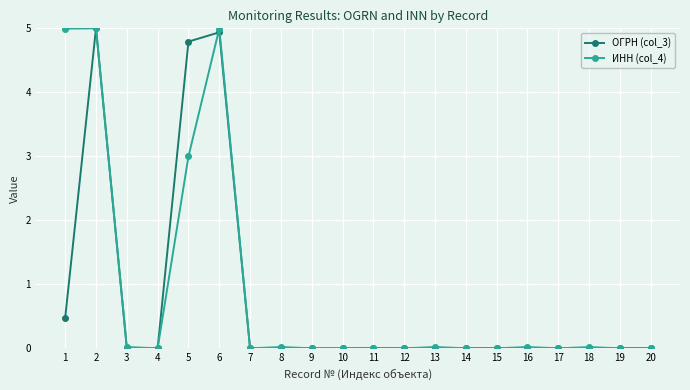

The value of ОГРН (col_3) at 6 is 1.9. True or false?

False